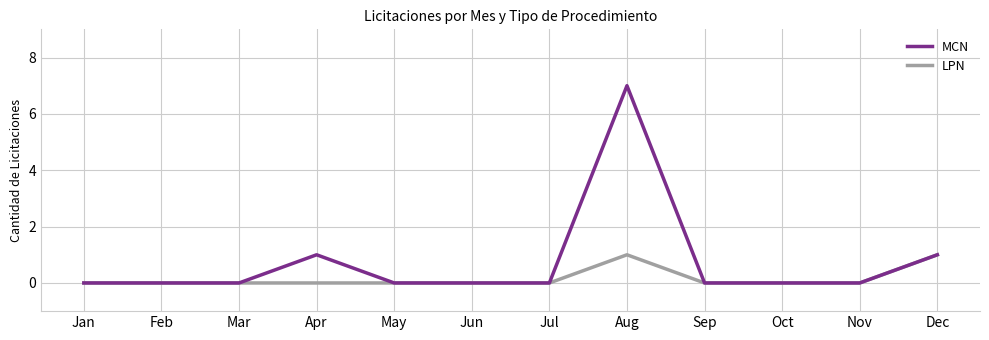

What is the difference between the maximum and minimum values in the LPN series?

1